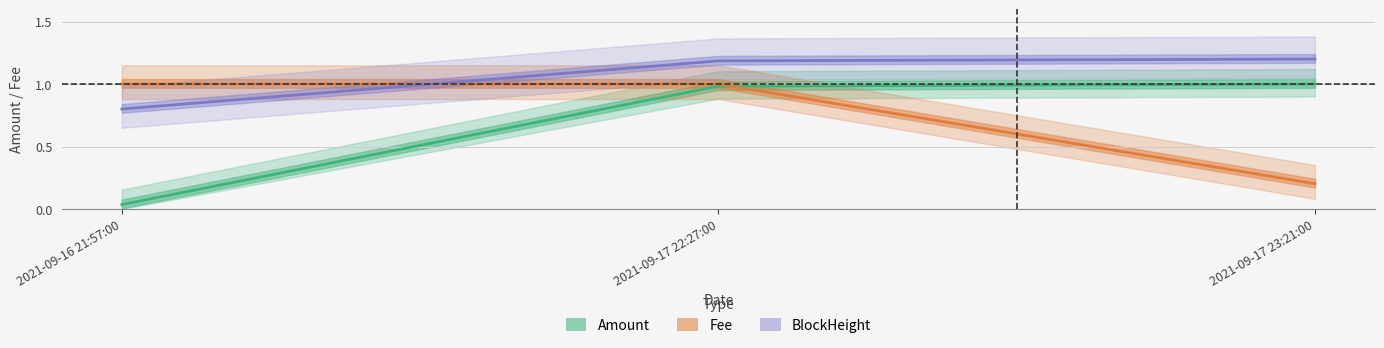

How many data points in BlockHeight are above 1?

2